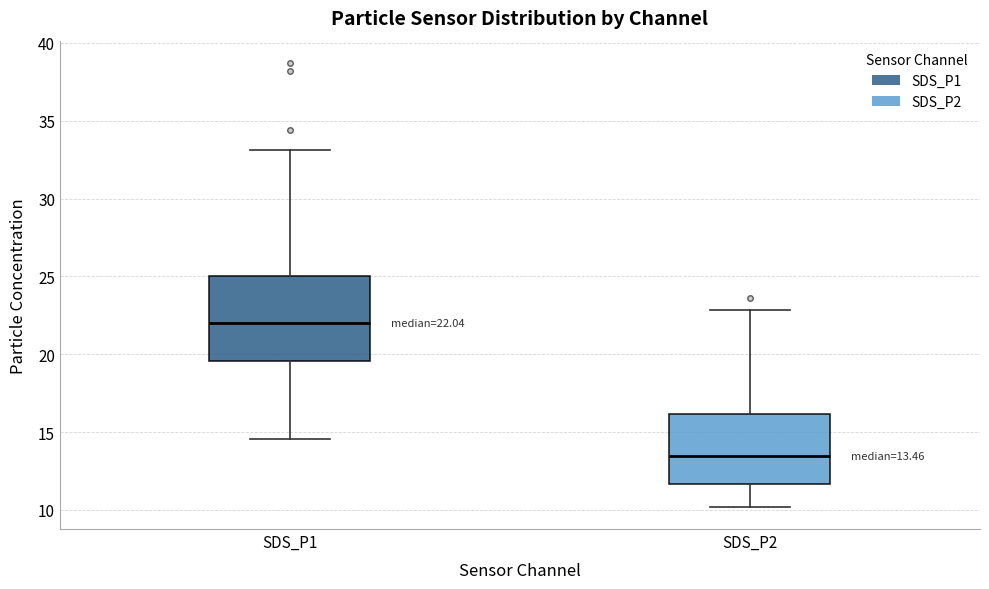

Comparing the boxes themselves (not the whiskers), which one is the tallest?

SDS_P1